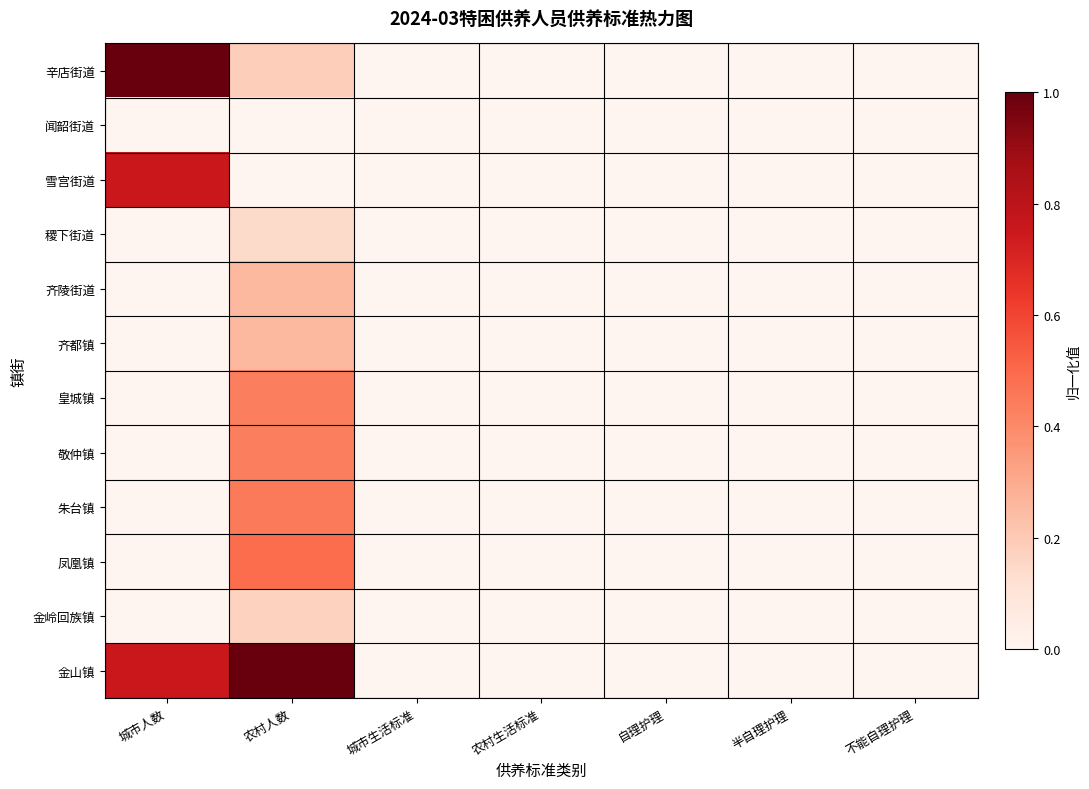

Reading left to right, list all the values displayed in this chart.

辛店街道: 城市人数=1.0	农村人数=0.2	城市生活标准=0.0	农村生活标准=0.0	自理护理=0.0	半自理护理=0.0	不能自理护理=0.0
闻韶街道: 城市人数=0.0	农村人数=0.0	城市生活标准=0.0	农村生活标准=0.0	自理护理=0.0	半自理护理=0.0	不能自理护理=0.0
雪宫街道: 城市人数=0.8	农村人数=0.0	城市生活标准=0.0	农村生活标准=0.0	自理护理=0.0	半自理护理=0.0	不能自理护理=0.0
稷下街道: 城市人数=0.0	农村人数=0.1	城市生活标准=0.0	农村生活标准=0.0	自理护理=0.0	半自理护理=0.0	不能自理护理=0.0
齐陵街道: 城市人数=0.0	农村人数=0.3	城市生活标准=0.0	农村生活标准=0.0	自理护理=0.0	半自理护理=0.0	不能自理护理=0.0
齐都镇: 城市人数=0.0	农村人数=0.3	城市生活标准=0.0	农村生活标准=0.0	自理护理=0.0	半自理护理=0.0	不能自理护理=0.0
皇城镇: 城市人数=0.0	农村人数=0.4	城市生活标准=0.0	农村生活标准=0.0	自理护理=0.0	半自理护理=0.0	不能自理护理=0.0
敬仲镇: 城市人数=0.0	农村人数=0.4	城市生活标准=0.0	农村生活标准=0.0	自理护理=0.0	半自理护理=0.0	不能自理护理=0.0
朱台镇: 城市人数=0.0	农村人数=0.4	城市生活标准=0.0	农村生活标准=0.0	自理护理=0.0	半自理护理=0.0	不能自理护理=0.0
凤凰镇: 城市人数=0.0	农村人数=0.5	城市生活标准=0.0	农村生活标准=0.0	自理护理=0.0	半自理护理=0.0	不能自理护理=0.0
金岭回族镇: 城市人数=0.0	农村人数=0.2	城市生活标准=0.0	农村生活标准=0.0	自理护理=0.0	半自理护理=0.0	不能自理护理=0.0
金山镇: 城市人数=0.8	农村人数=1.0	城市生活标准=0.0	农村生活标准=0.0	自理护理=0.0	半自理护理=0.0	不能自理护理=0.0